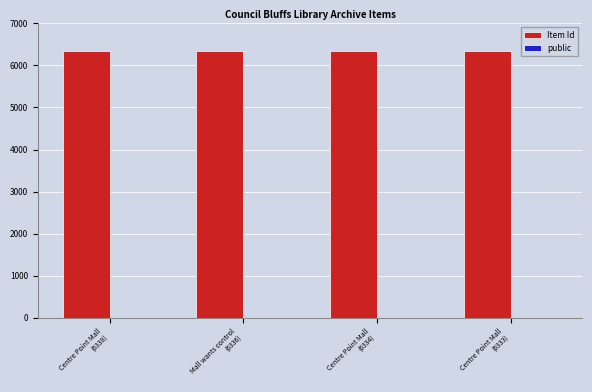

Does the chart contain stacked bars?

No